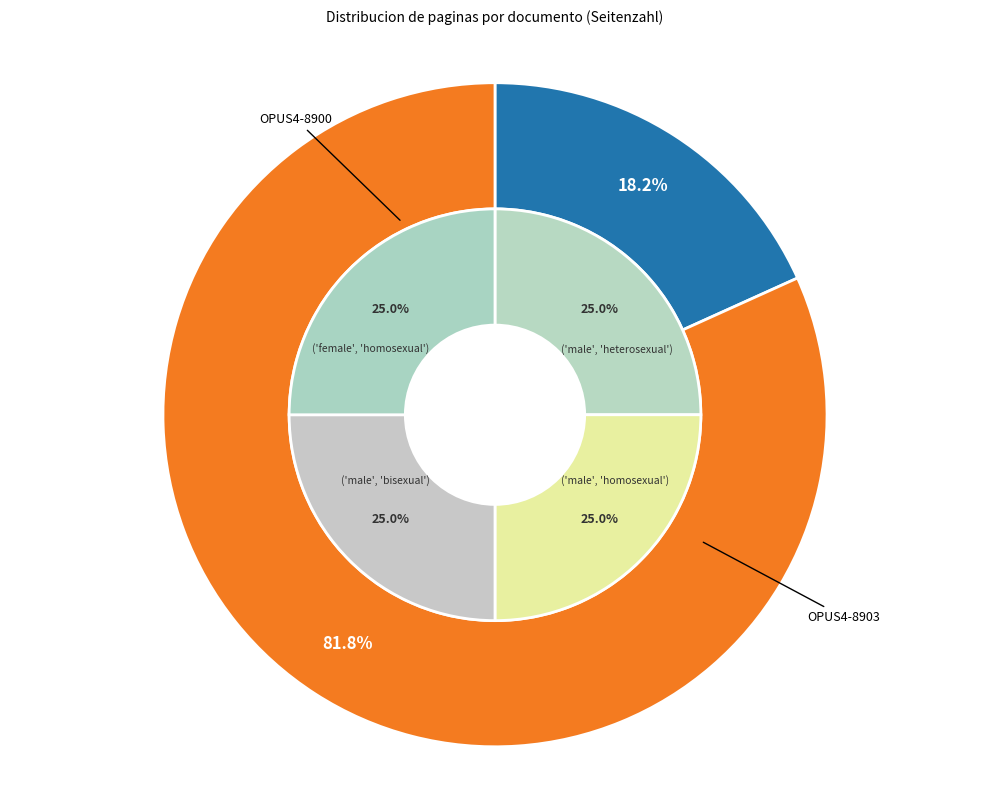

To the nearest percent, what is the combined percentage of OPUS4-8900 and OPUS4-8903?

100%